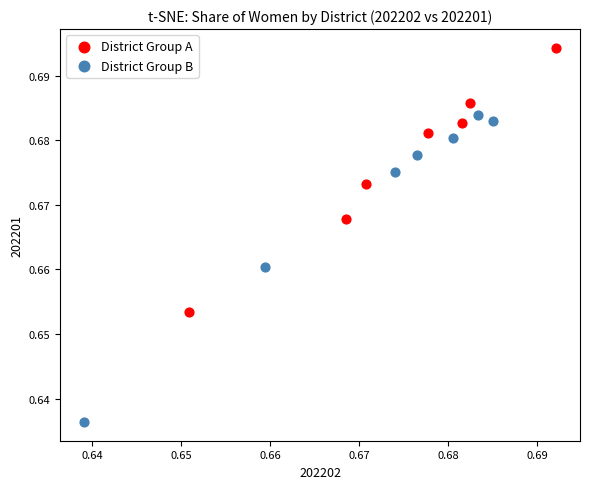

Which series has the largest Y range (max minus min)?

District Group B